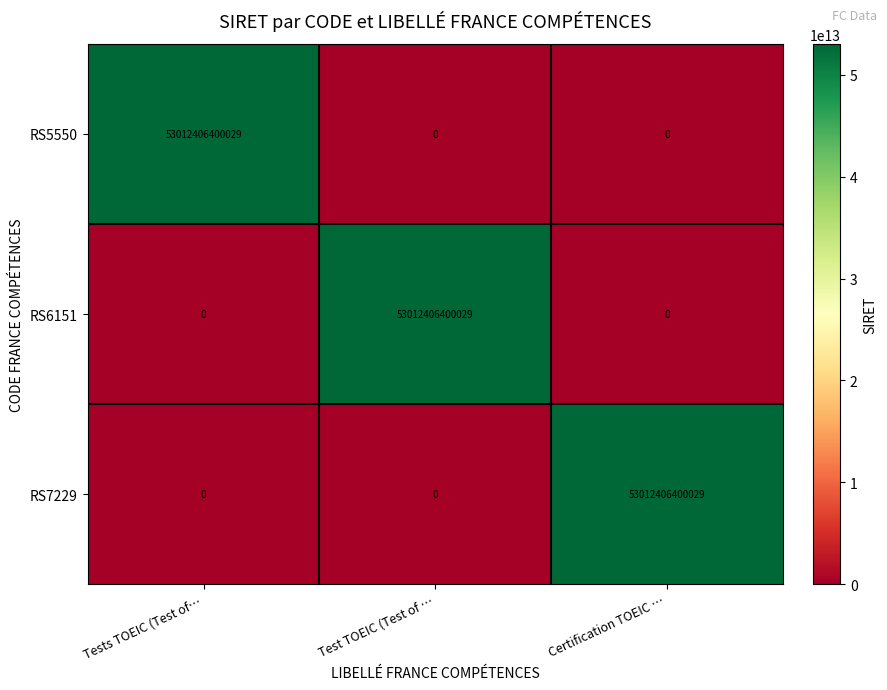

At how many categories does at least one series exceed 23569535925355?

3